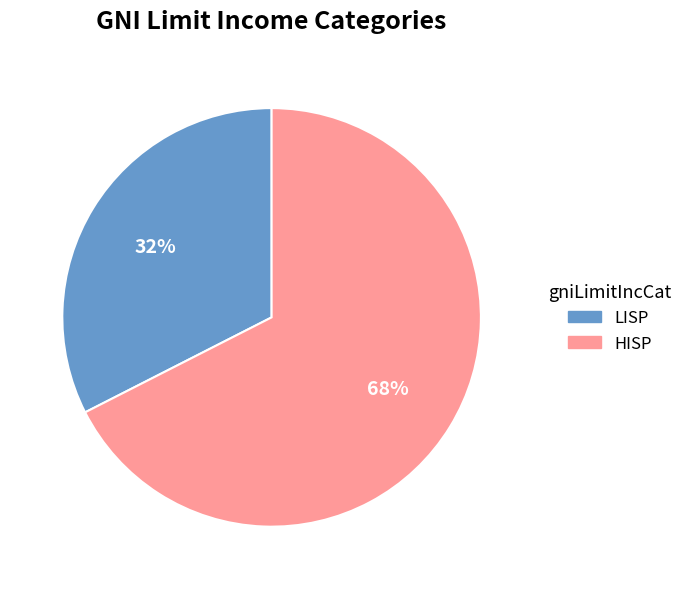

Which has a higher value, HISP or LISP?

HISP